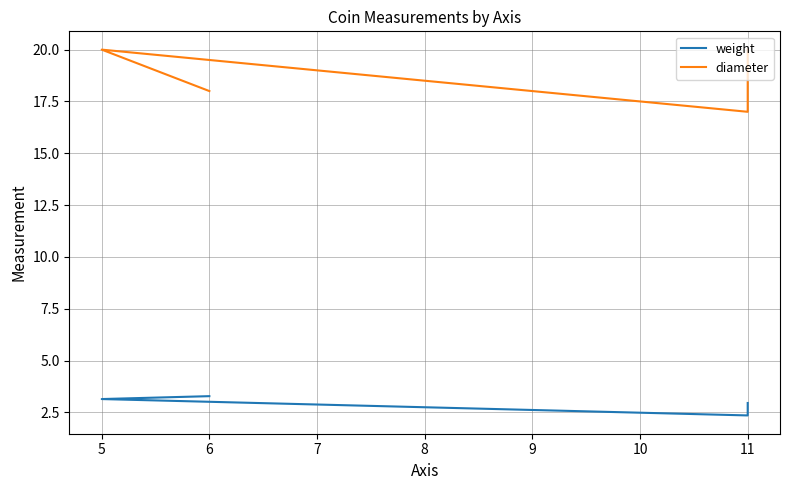

Does the chart display data point markers on the line(s)?

No